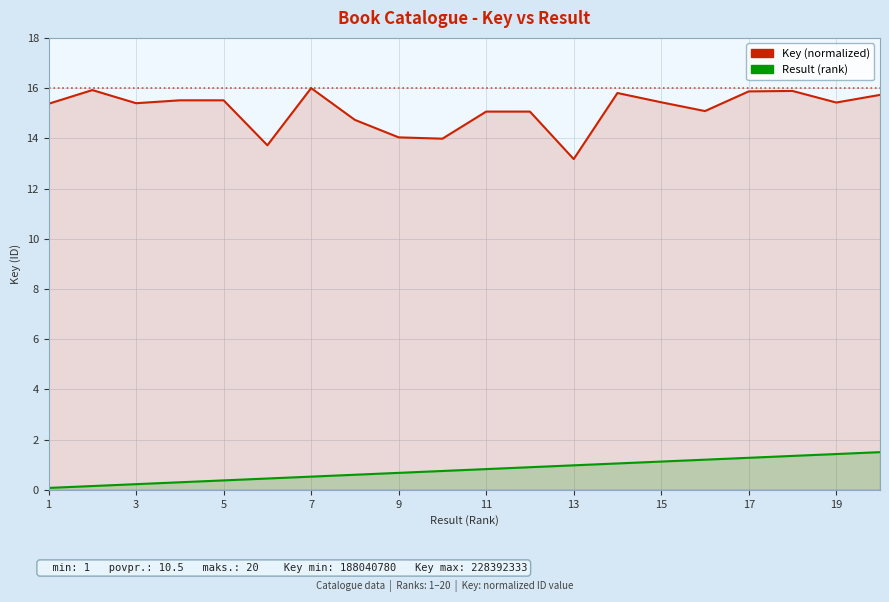

What is the spread (max minus min) of values at 15?

14.1